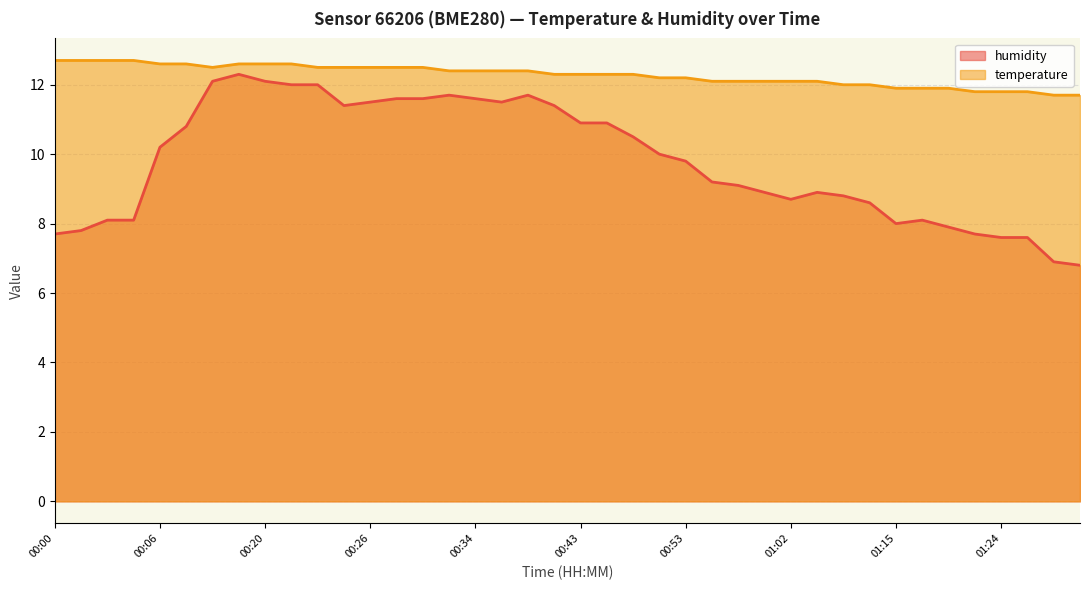

Which series changed the most between 00:01 and 00:47?

humidity